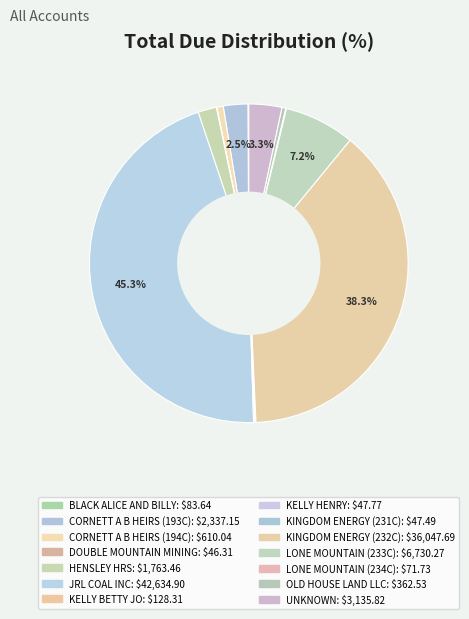

Do LONE MOUNTAIN (233C) and HENSLEY HRS together represent more than half of the pie?

No